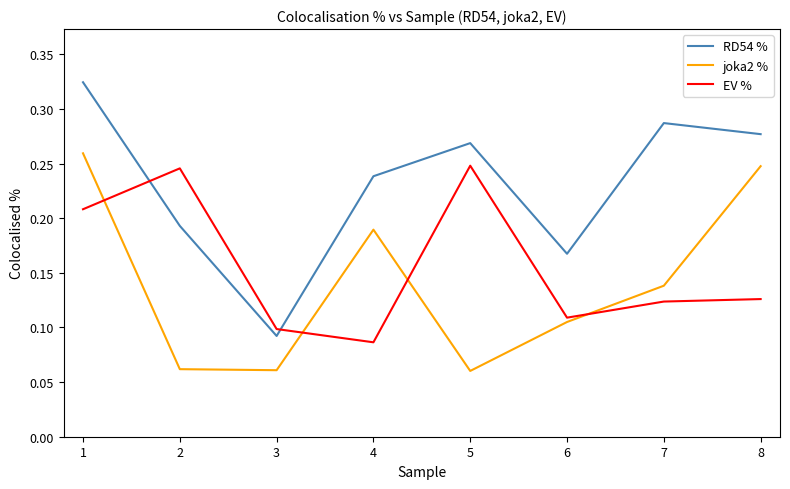

In joka2 %, how many points are higher than both neighbors (excluding endpoints)?

1